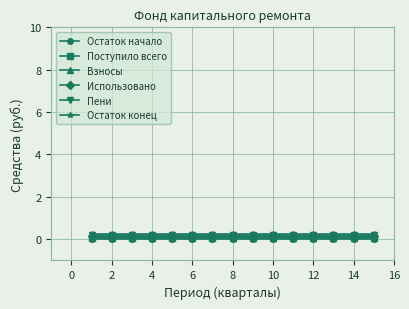

True or false: Пени and Остаток начало cross at least once.

False